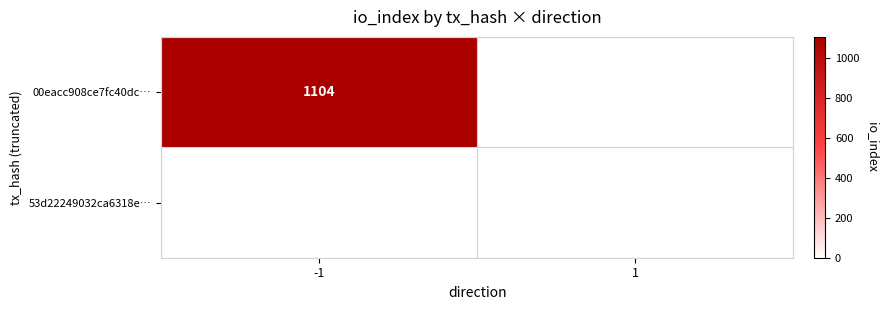

At which category does the chart reach its peak across all series?

-1